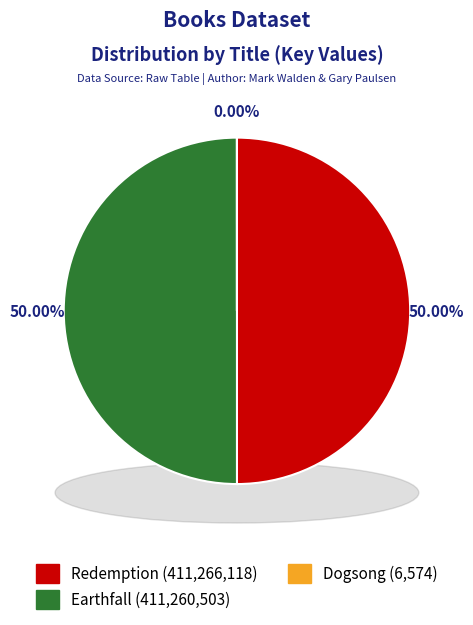

To the nearest percent, what is the average slice percentage?

33%